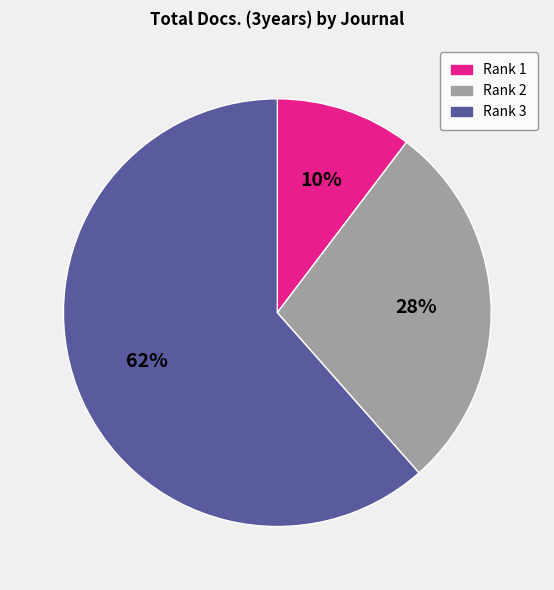

To the nearest percent, what is the average slice percentage?

33%